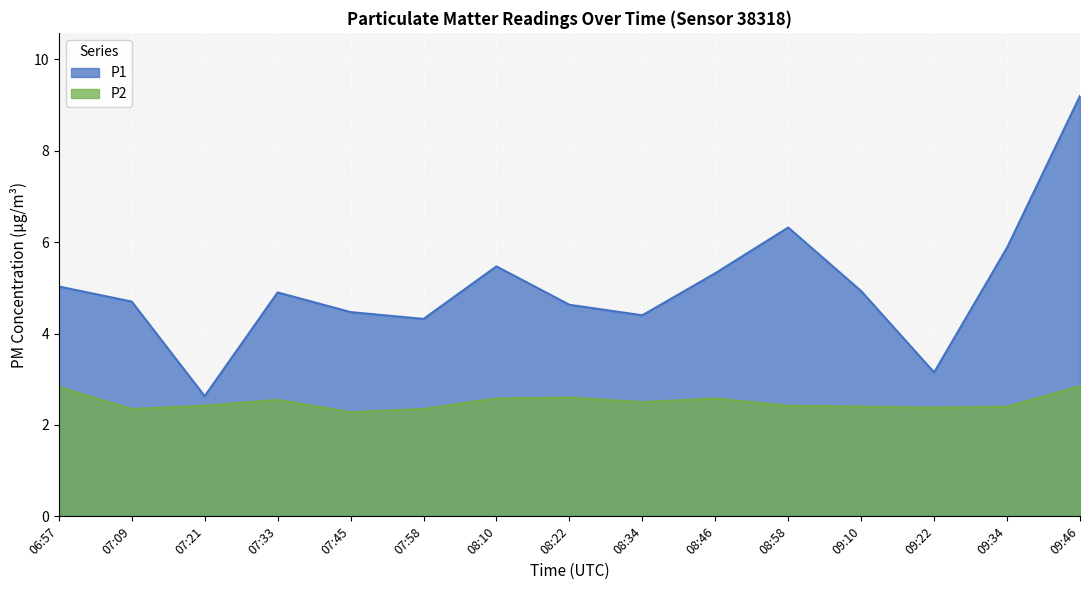

Rank the series by their average value, from highest to lowest.

P1, P2